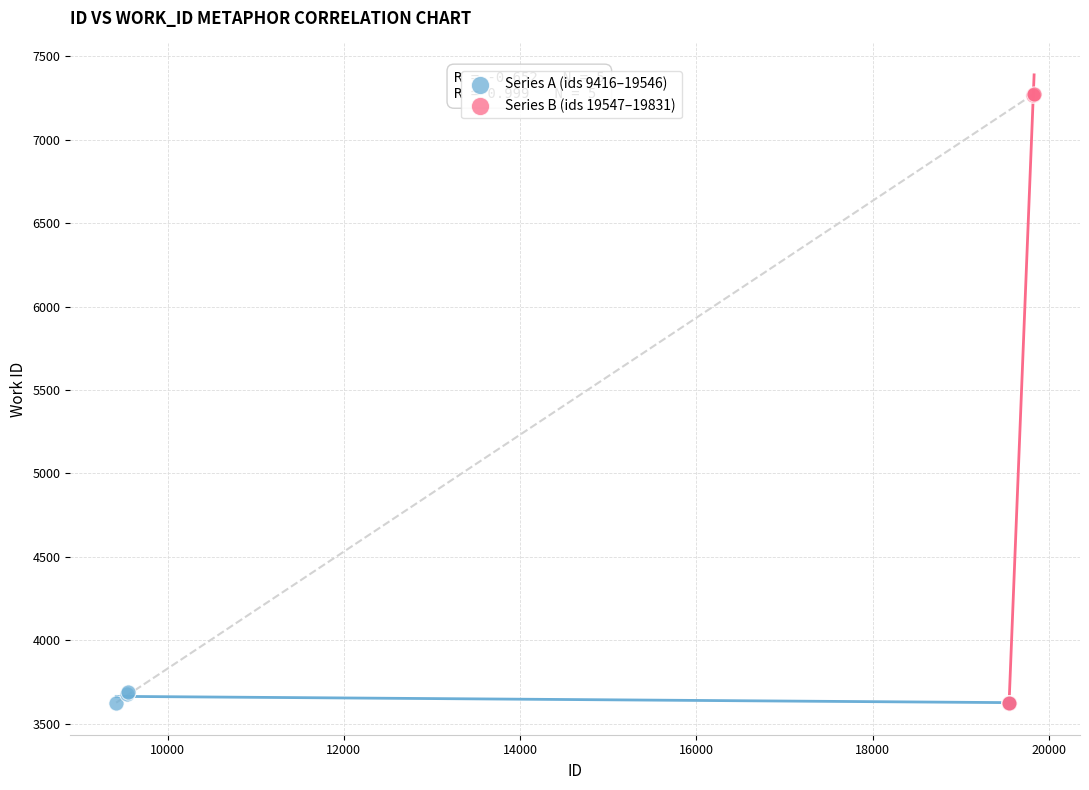

What are all the series names shown in the legend?

Series A (ids 9416–19546), Series B (ids 19547–19831)